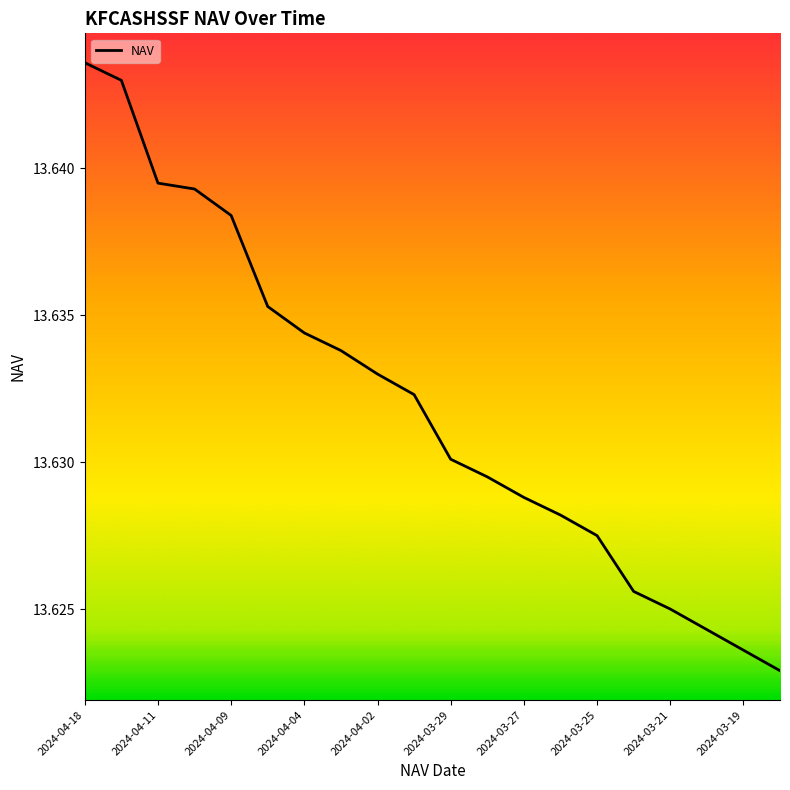

The value at 2024-04-04 is 21.1. True or false?

False